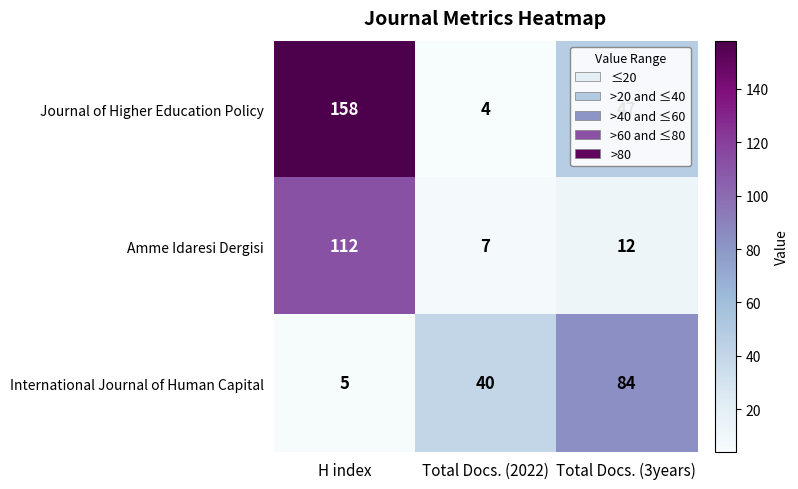

Where is Journal of Higher Education Policy nearest to the value 81?

Total Docs. (3years)